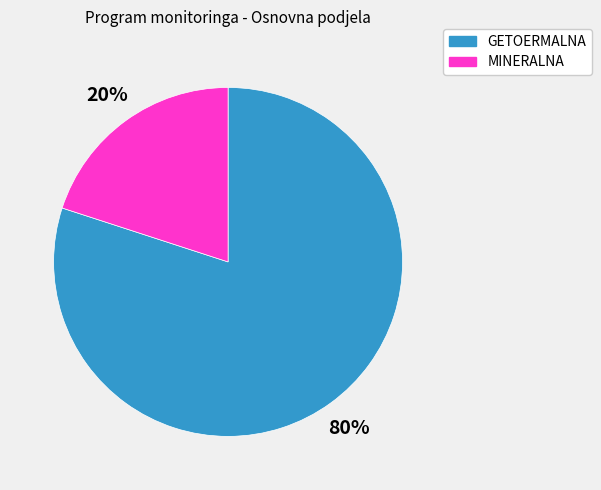

Does any single category account for the majority?

Yes